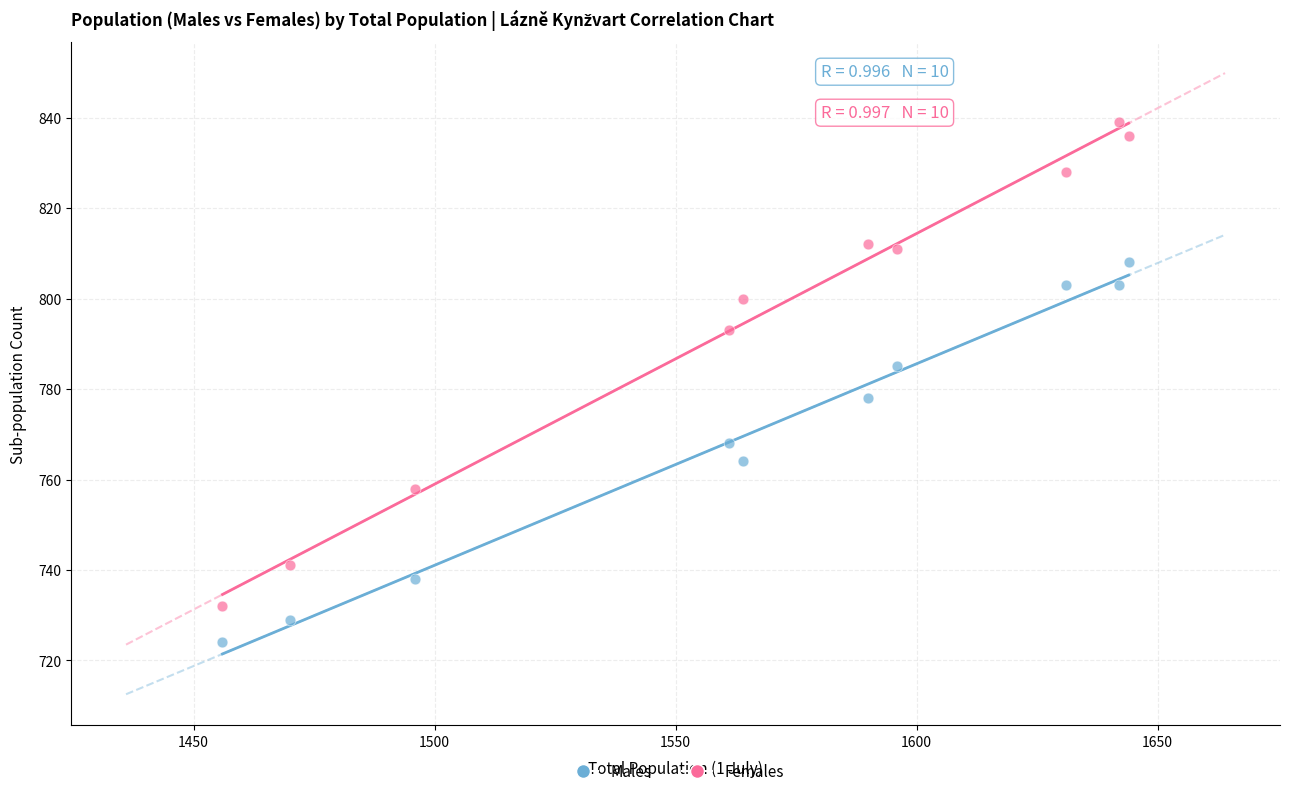

Which series reaches the maximum Y coordinate?

Females